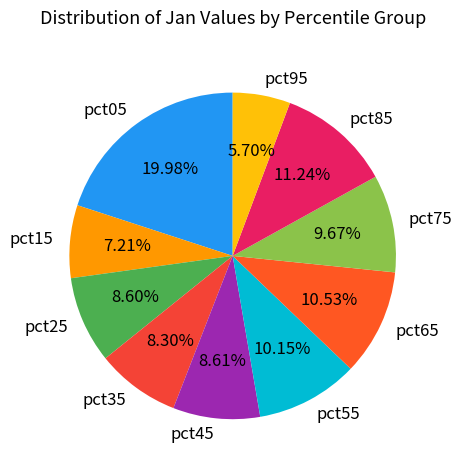

Which has a higher value, pct45 or pct05?

pct05